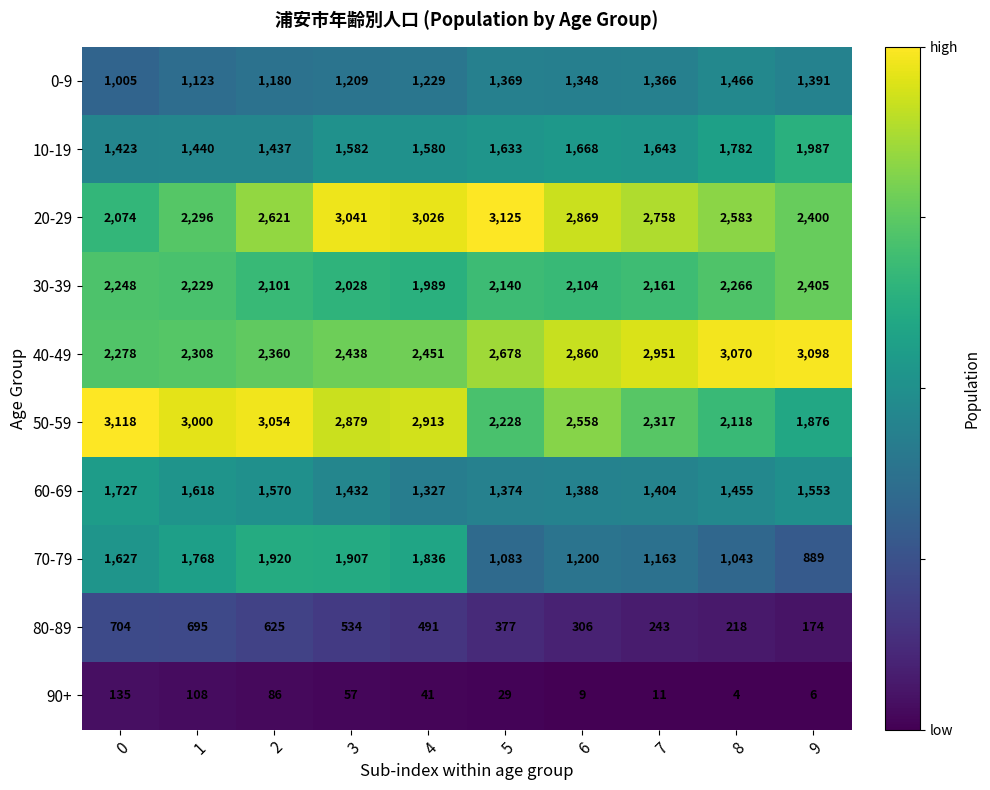

At which label is 40-49 closest to 2688?

5